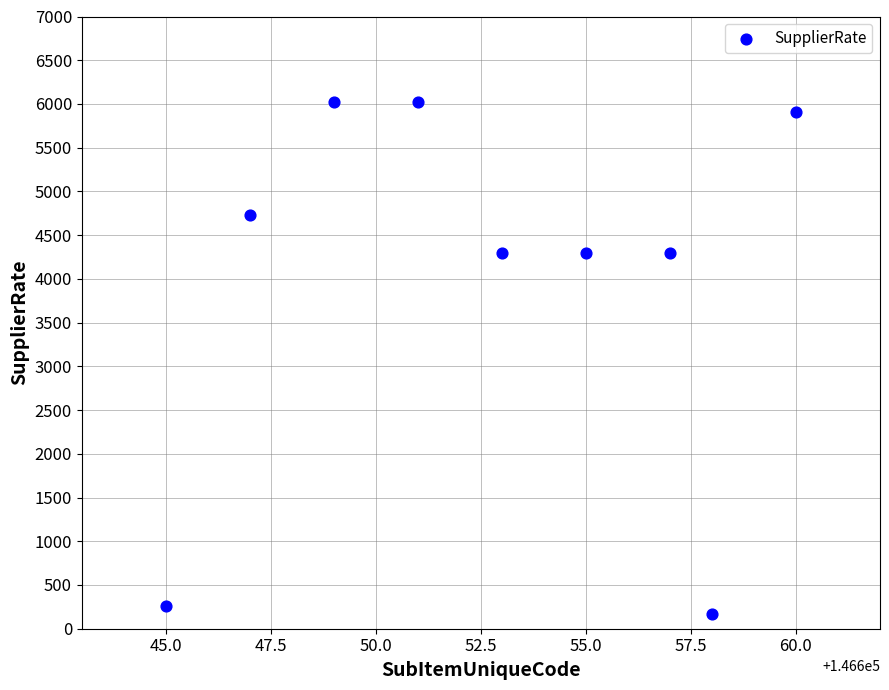

What is the range of X values (max minus min)?

15